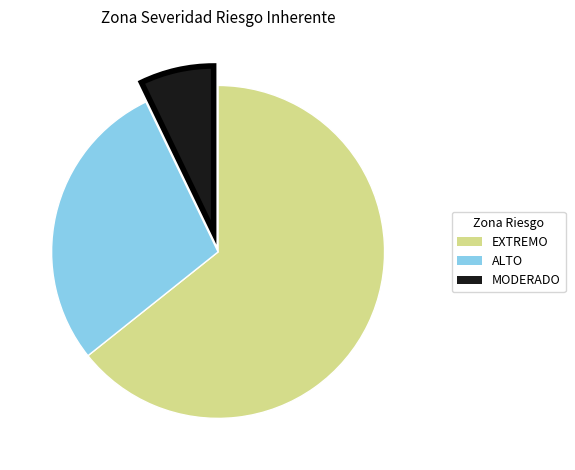

What is the largest slice in the pie chart?

EXTREMO